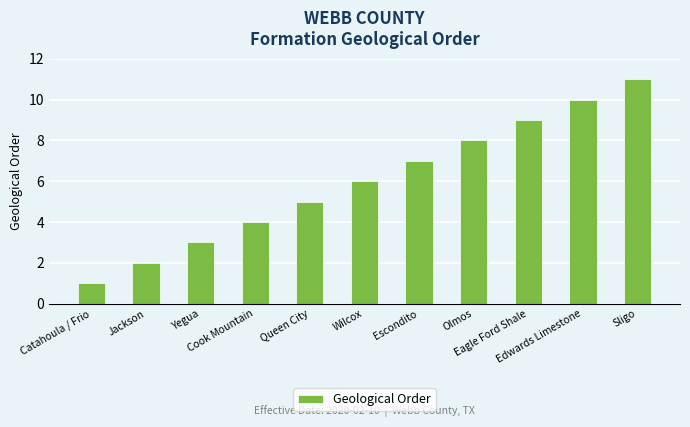

Is it true that the value at Wilcox is 6?

True